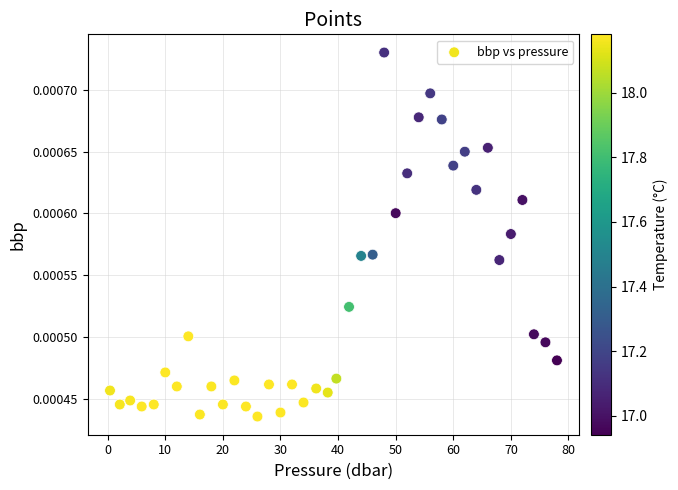

What is the range of X values (max minus min)?

77.6